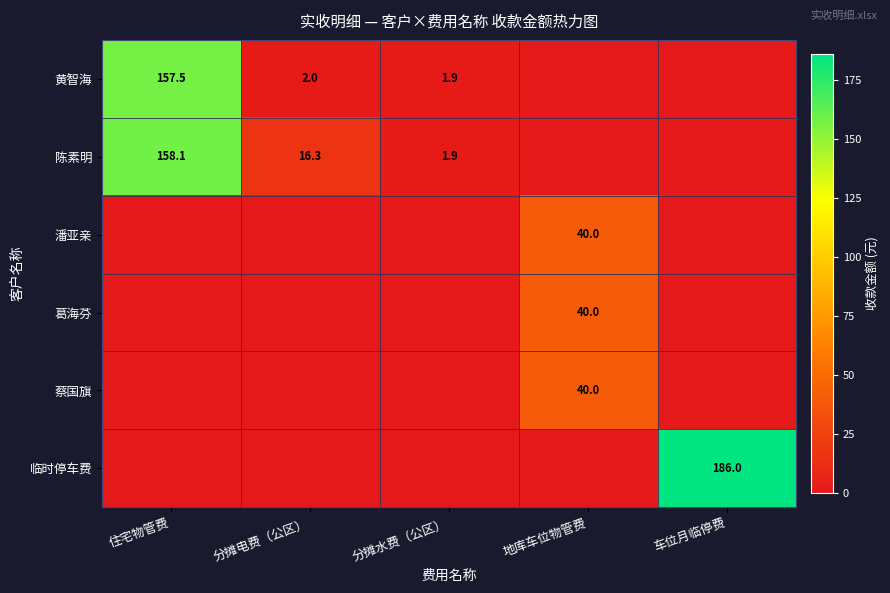

Which label corresponds to the largest value in the chart?

车位月临停费